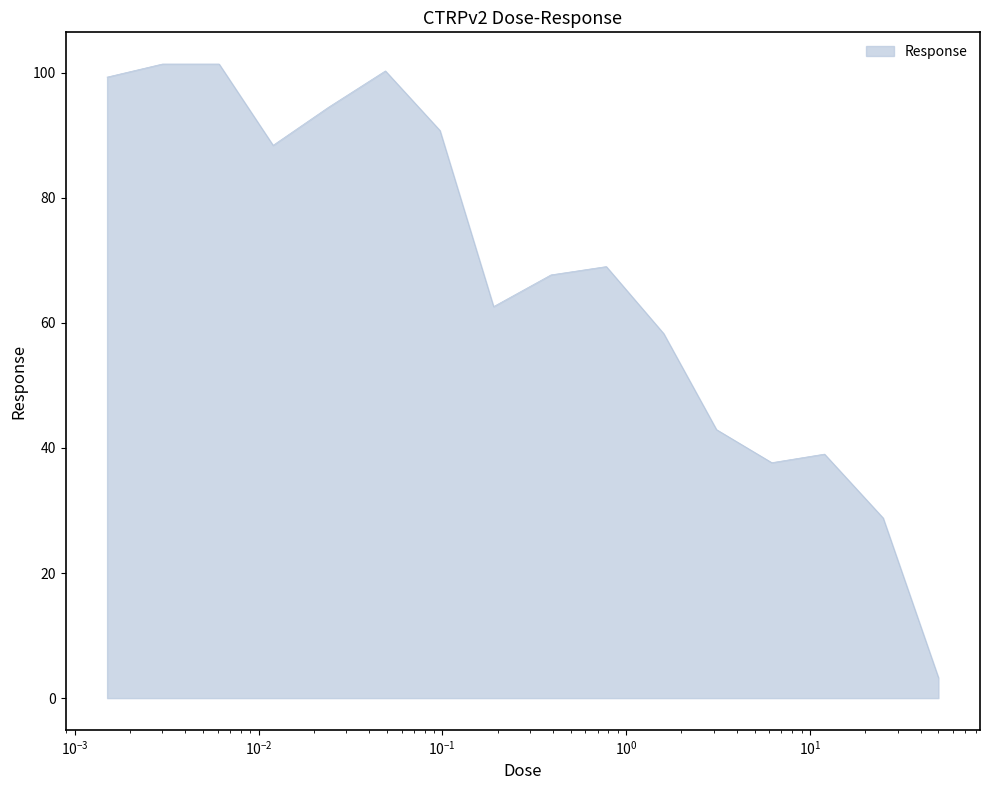

What is the smallest value displayed?

3.3